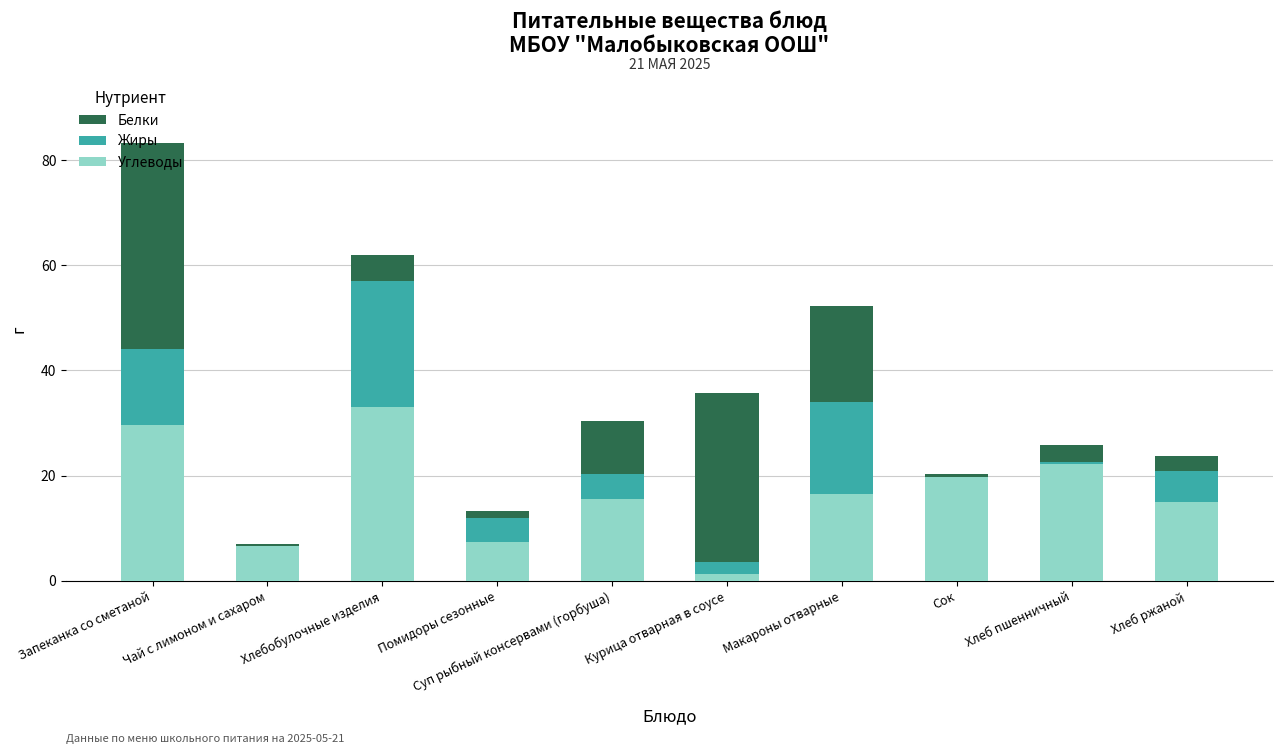

What is the highest value of the Углеводы series?

33.0